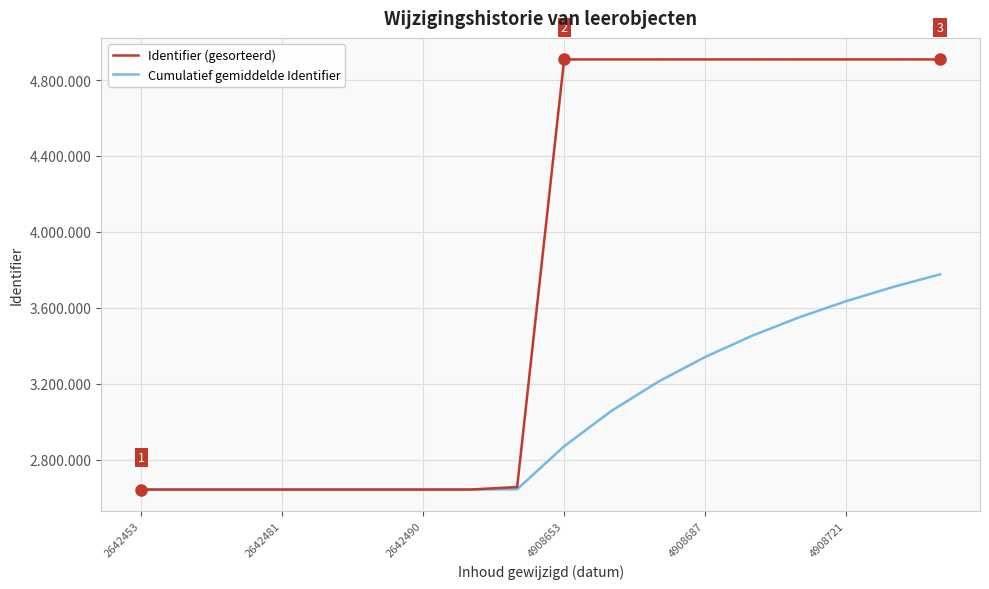

Is this an area chart (filled region under the line)?

No